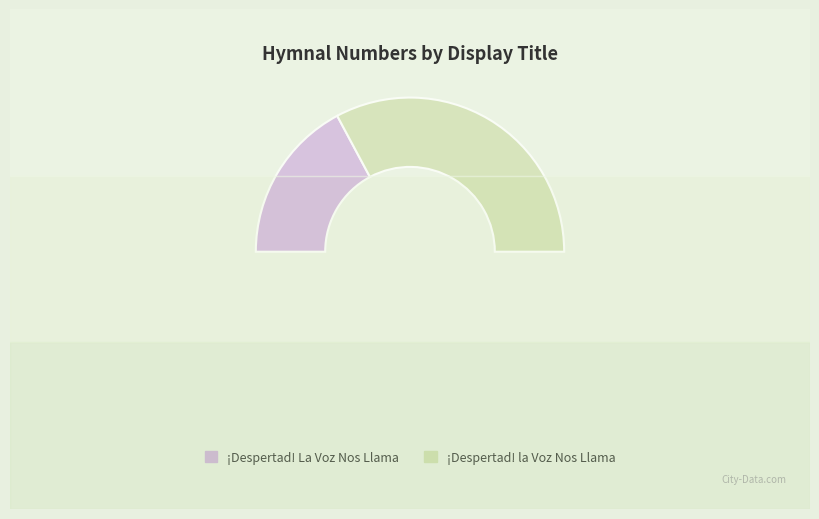

The ¡Despertad! La Voz Nos Llama slice represents 49% of the pie. True or false?

False